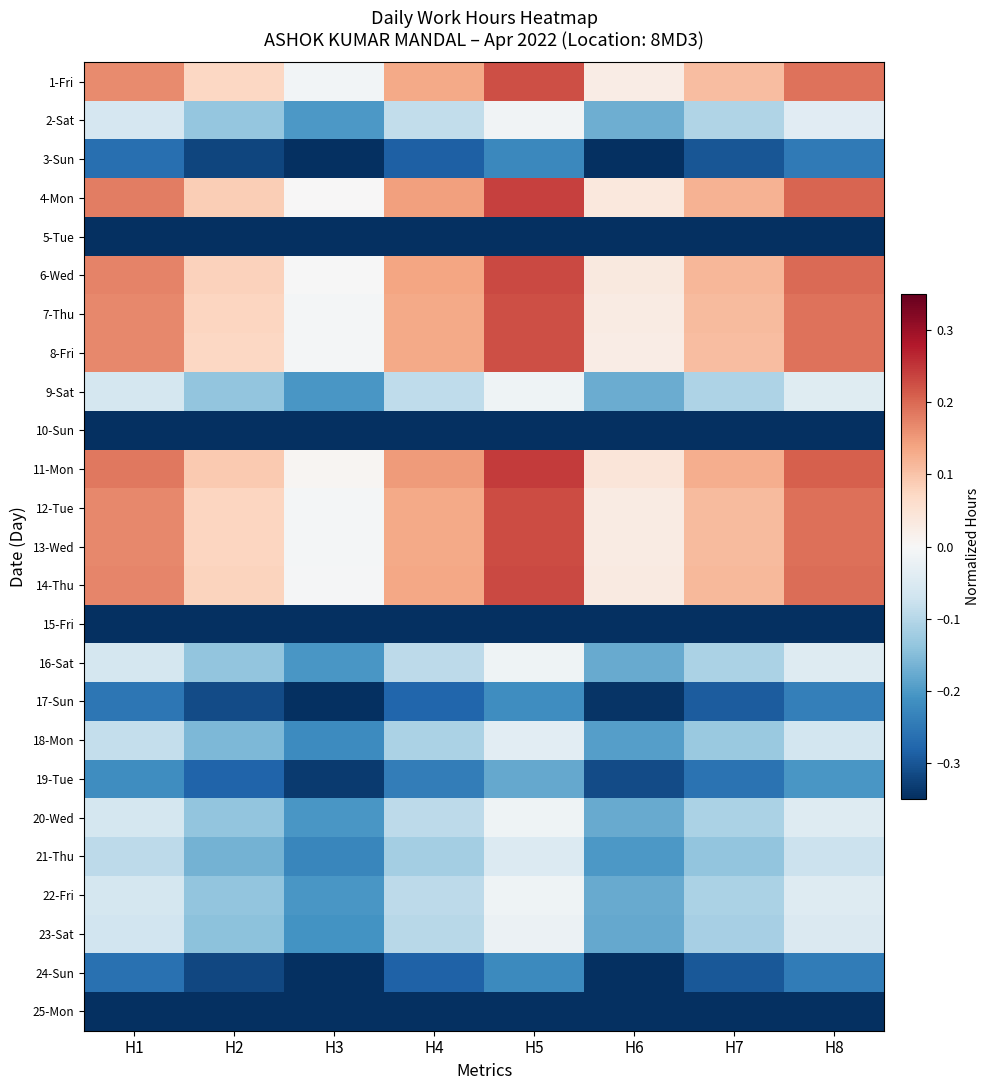

Rank the series at H7 from highest to lowest value.

11-Mon, 4-Mon, 6-Wed, 14-Thu, 12-Tue, 13-Wed, 7-Thu, 8-Fri, 1-Fri, 2-Sat, 9-Sat, 16-Sat, 20-Wed, 22-Fri, 23-Sat, 18-Mon, 21-Thu, 19-Tue, 17-Sun, 24-Sun, 3-Sun, 5-Tue, 10-Sun, 15-Fri, 25-Mon